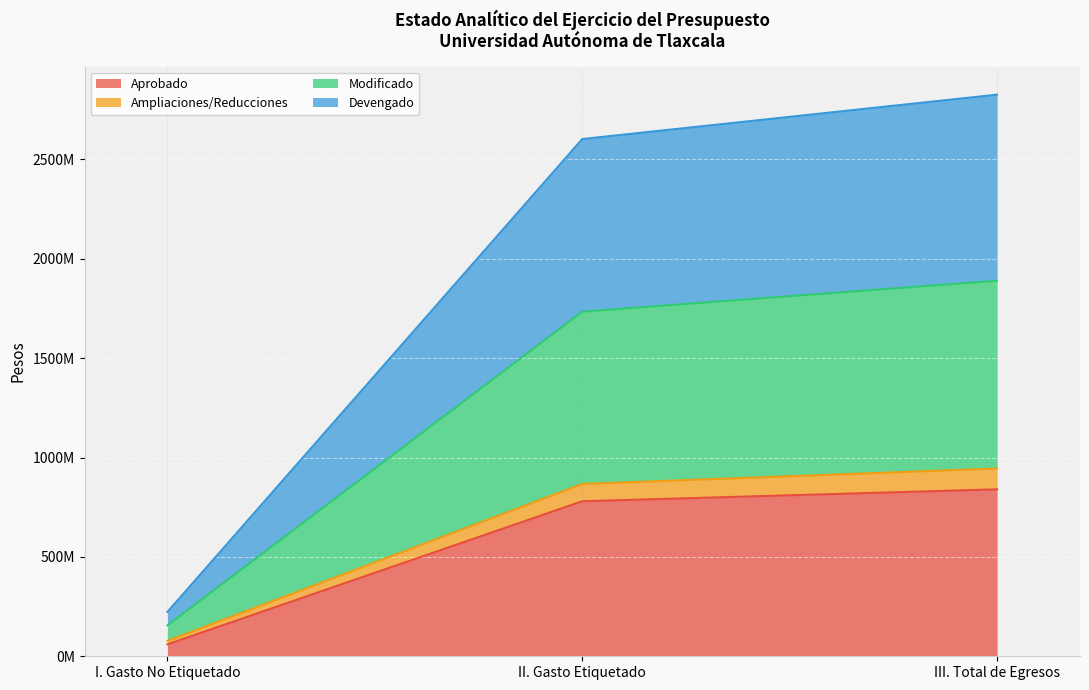

At which label does Devengado first exceed 2602053172?

III. Total de Egresos